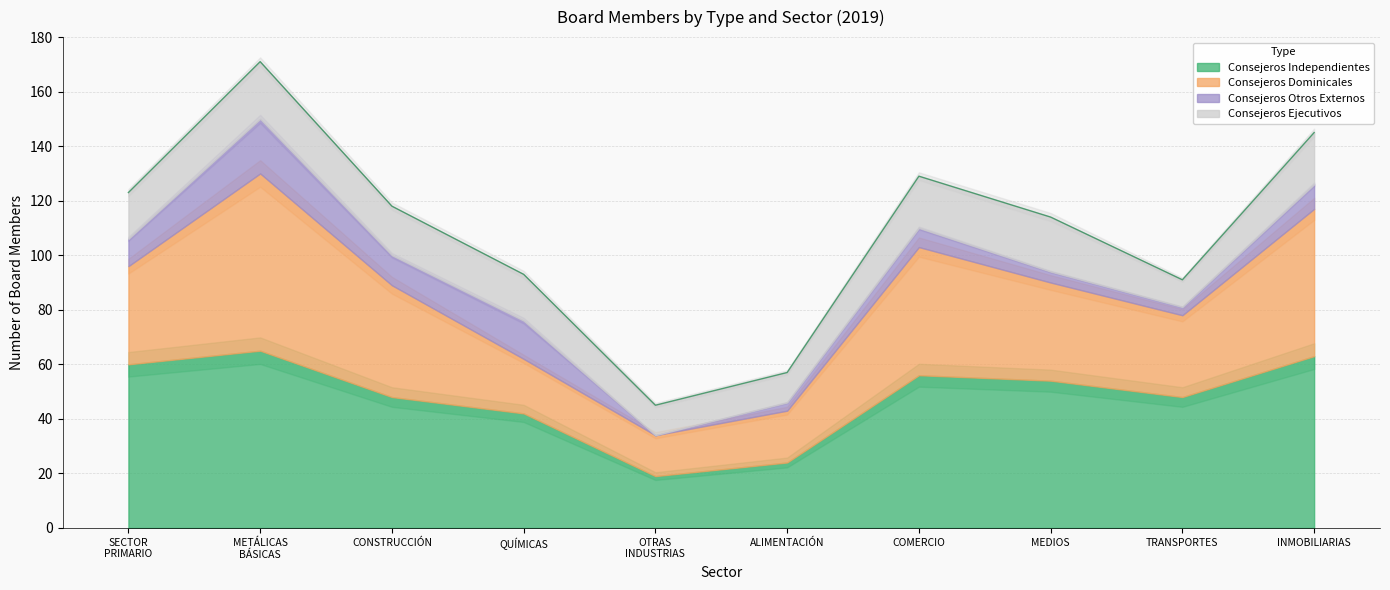

Reading left to right, transcribe all the data shown in this chart.

Consejeros Independientes: 60	65	48	42	19	24	56	54	48	63
Consejeros Dominicales: 36	65	41	20	15	19	47	36	30	54
Consejeros Otros Externos: 10	20	11	14	0	3	7	4	3	9
Consejeros Ejecutivos: 17	21	18	17	11	11	19	20	10	19